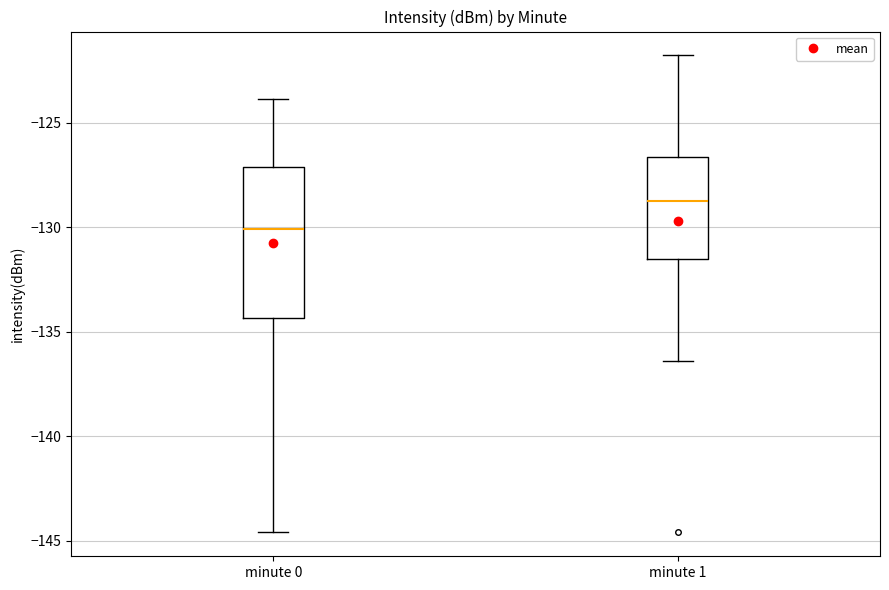

Which box is the tallest, from its lower edge to its upper edge?

minute 0